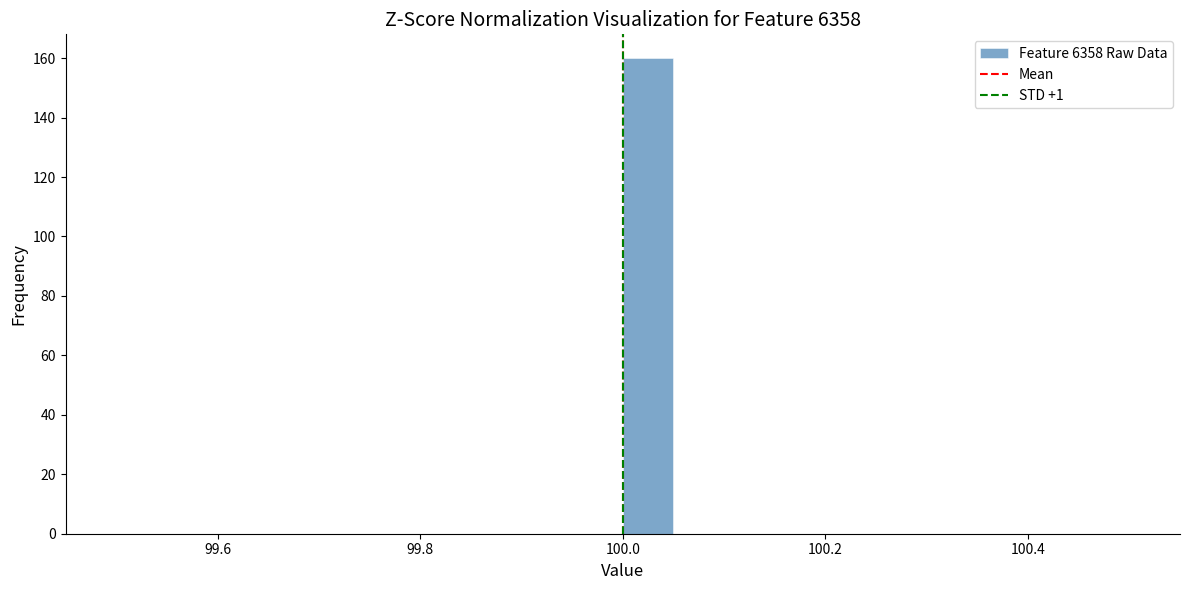

Read against the x-axis, roughly where is the centre of the tallest bar?

100.02